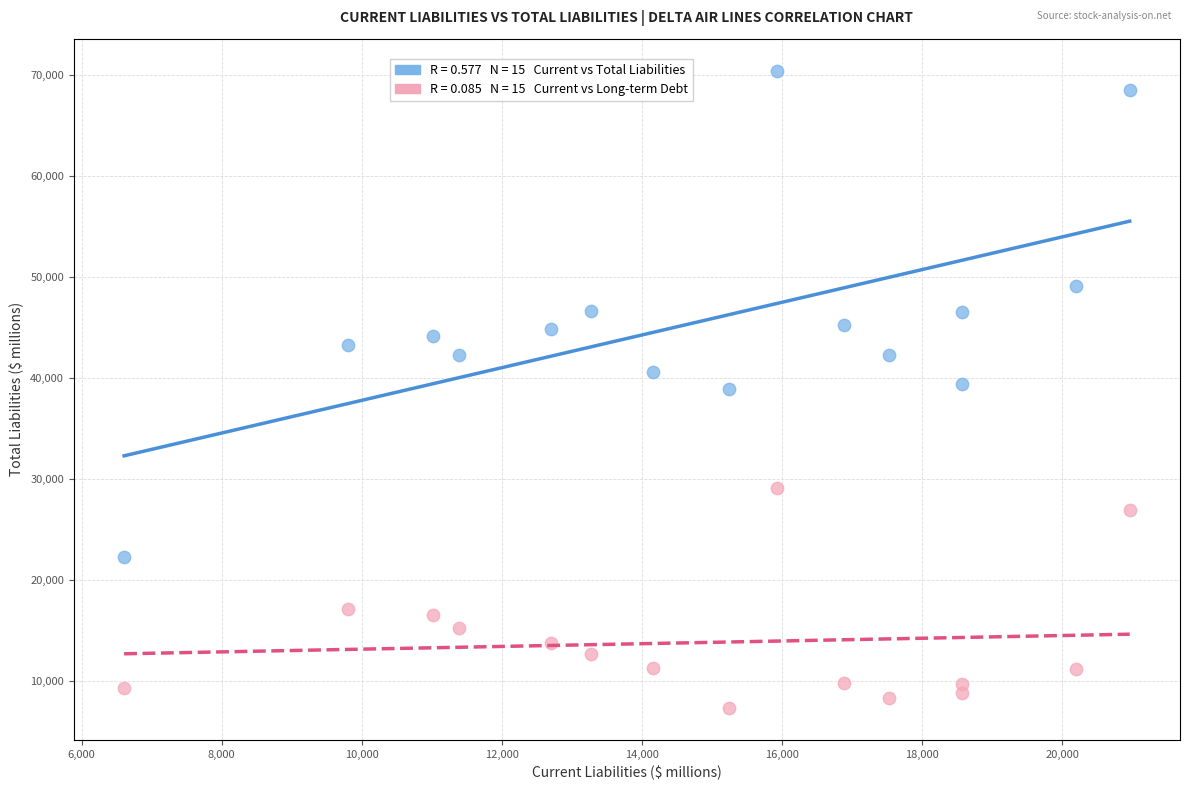

Across all data points, what is the range of Y values (max minus min)?

63130